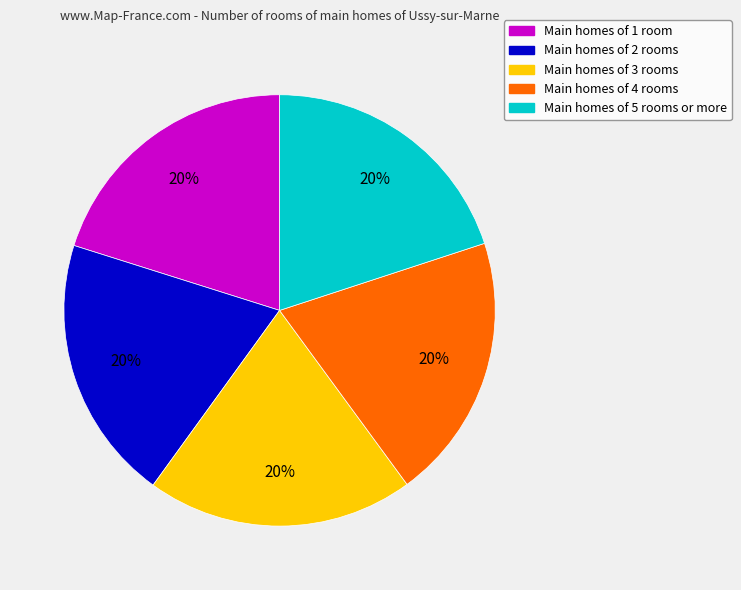

Is there a majority slice in this chart?

No